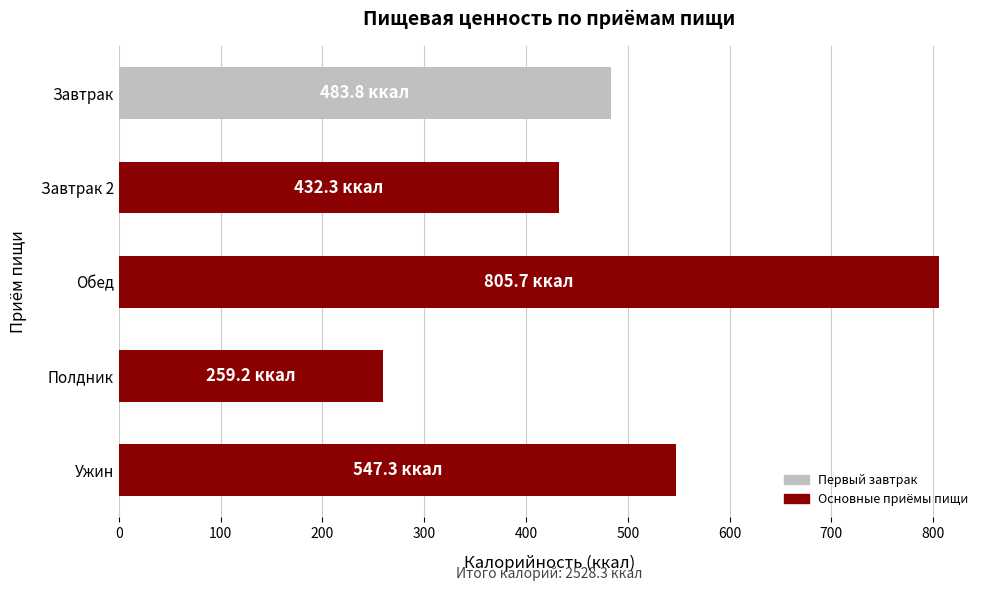

How many data points does each series have?

5